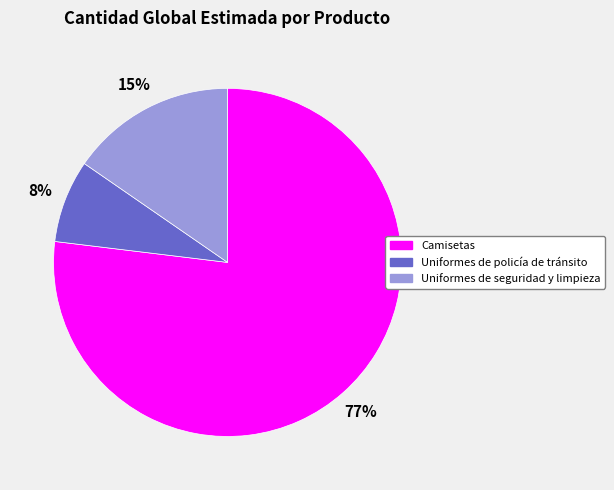

To the nearest percent, what percentage of the pie is Uniformes de policía de tránsito?

8%